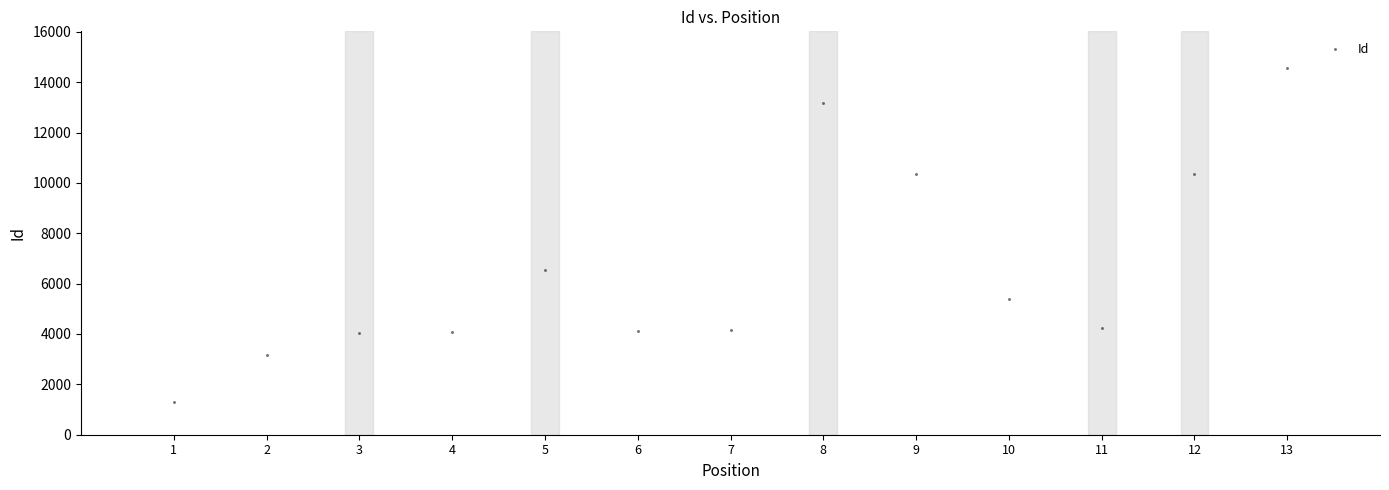

What Y value in the scatter plot is closest to 7925?

6560